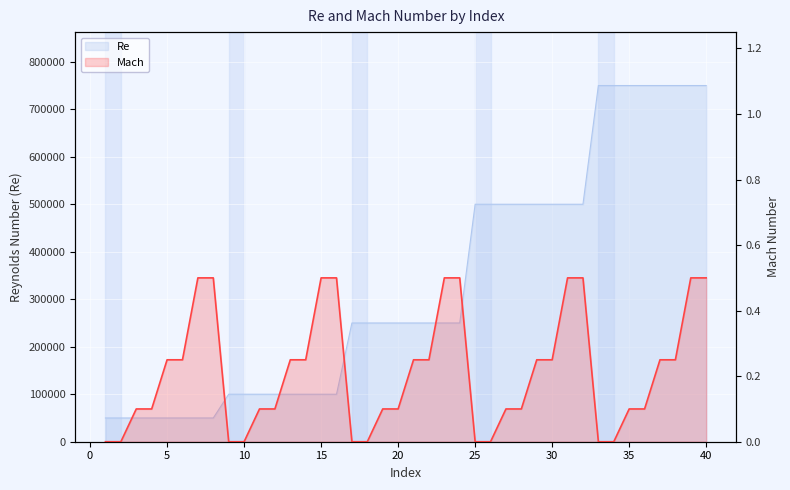

True or false: Re and Mach intersect in this chart.

False